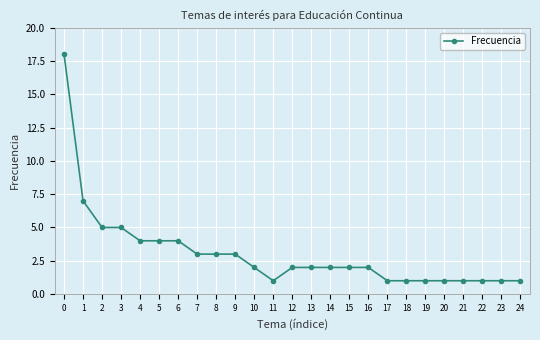

Reading left to right, what are all the values shown in this chart?

18	7	5	5	4	4	4	3	3	3	2	1	2	2	2	2	2	1	1	1	1	1	1	1	1